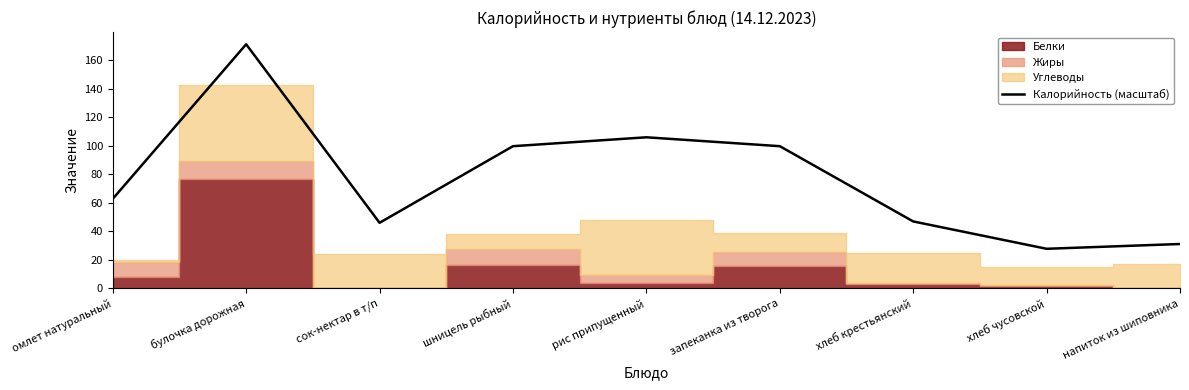

The value at омлет натуральный is 41.1. True or false?

False